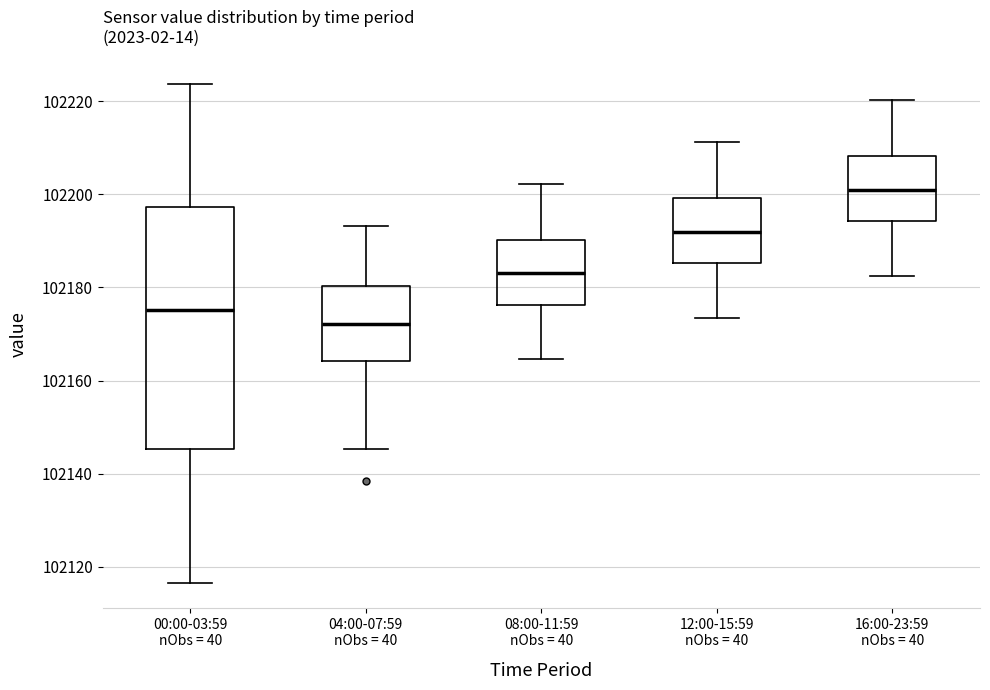

Reading left to right, read every box against the y-axis: the position of its median line, the range the box covers, and the ends of its whiskers. The values are not printed on the chart, so give them approximately, as read against the axis.

00:00-03:59 nObs = 40: median 102176, box 102146 to 102198, whiskers 102116 to 102224
04:00-07:59 nObs = 40: median 102172, box 102164 to 102180, whiskers 102146 to 102194
08:00-11:59 nObs = 40: median 102182, box 102176 to 102190, whiskers 102164 to 102202
12:00-15:59 nObs = 40: median 102192, box 102186 to 102200, whiskers 102174 to 102212
16:00-23:59 nObs = 40: median 102200, box 102194 to 102208, whiskers 102182 to 102220